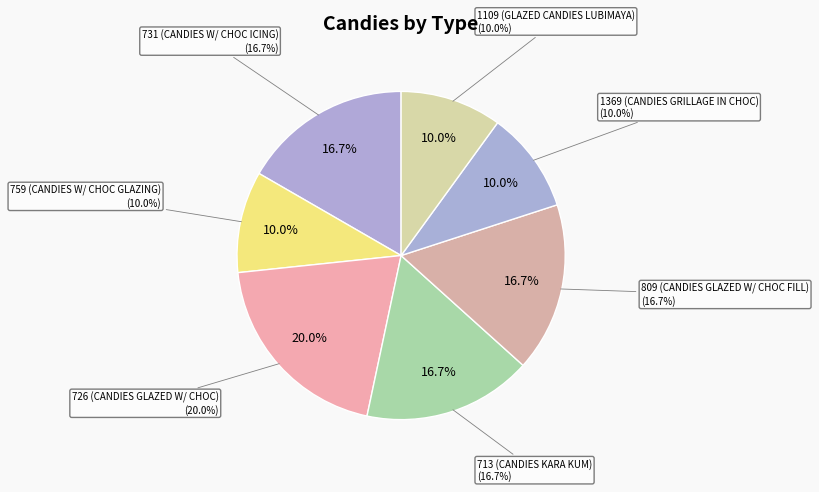

How many slices are in this pie chart?

7